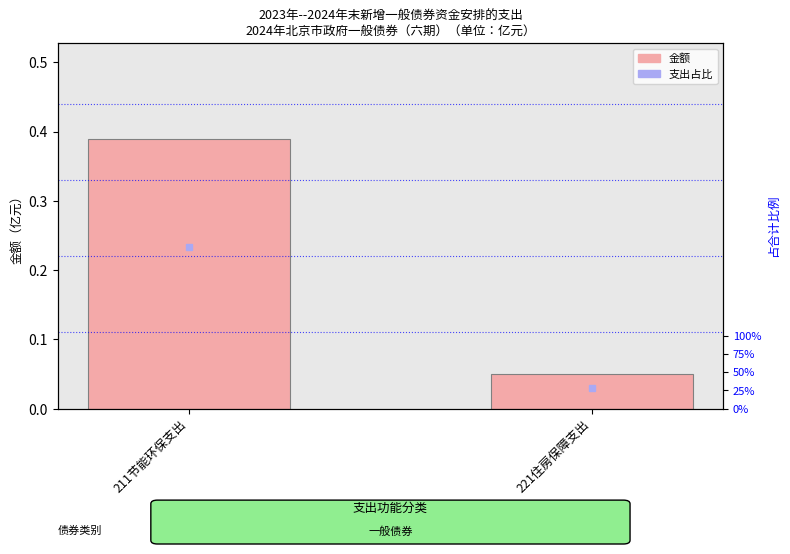

What is the difference between the values at 221住房保障支出 and 211节能环保支出?

0.3